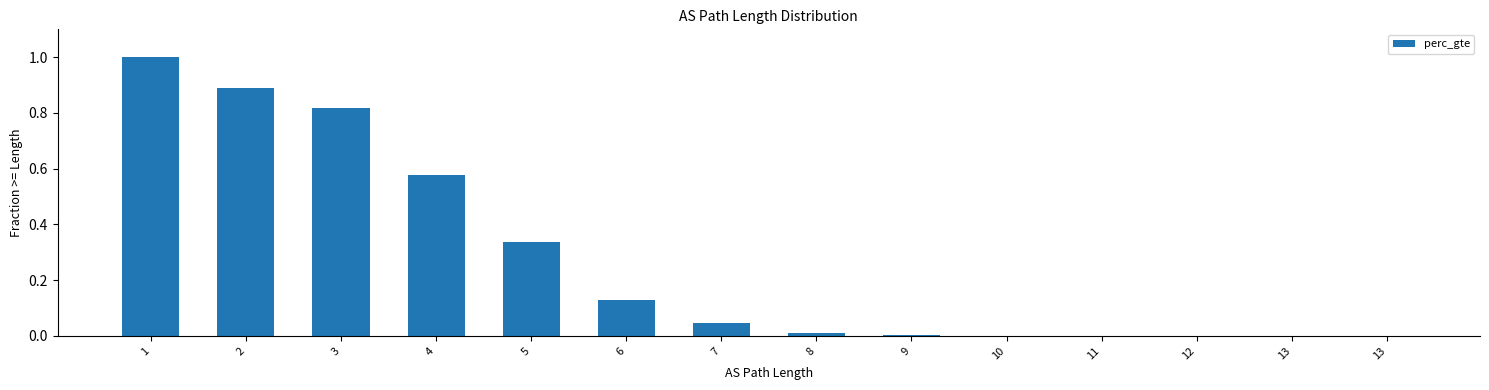

Reading right to left, transcribe all the data shown in this chart.

13=0.0	13=0.0	12=0.0	11=0.0	10=0.0	9=0.0	8=0.0	7=0.0	6=0.1	5=0.3	4=0.6	3=0.8	2=0.9	1=1.0